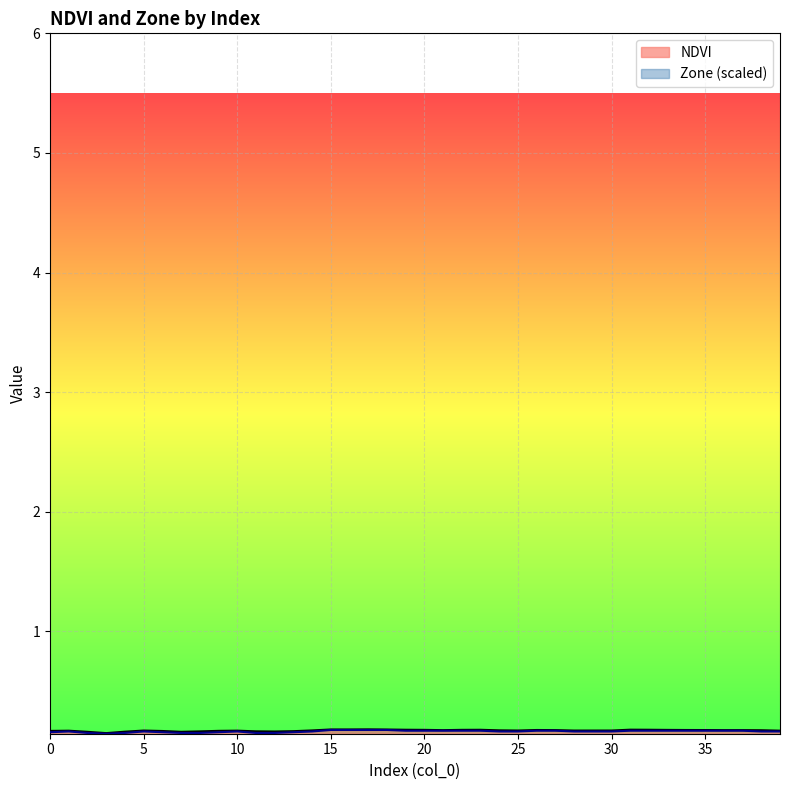

Reading left to right, what are all the values shown in this chart?

NDVI: 0.2	0.2	0.2	0.1	0.2	0.2	0.2	0.2	0.2	0.2	0.2	0.2	0.2	0.2	0.2	0.2	0.2	0.2	0.2	0.2	0.2	0.2	0.2	0.2	0.2	0.2	0.2	0.2	0.2	0.2	0.2	0.2	0.2	0.2	0.2	0.2	0.2	0.2	0.2	0.2
Zone: 0.2	0.2	0.2	0.1	0.2	0.2	0.2	0.2	0.2	0.2	0.2	0.2	0.2	0.2	0.2	0.2	0.2	0.2	0.2	0.2	0.2	0.2	0.2	0.2	0.2	0.2	0.2	0.2	0.2	0.2	0.2	0.2	0.2	0.2	0.2	0.2	0.2	0.2	0.2	0.2